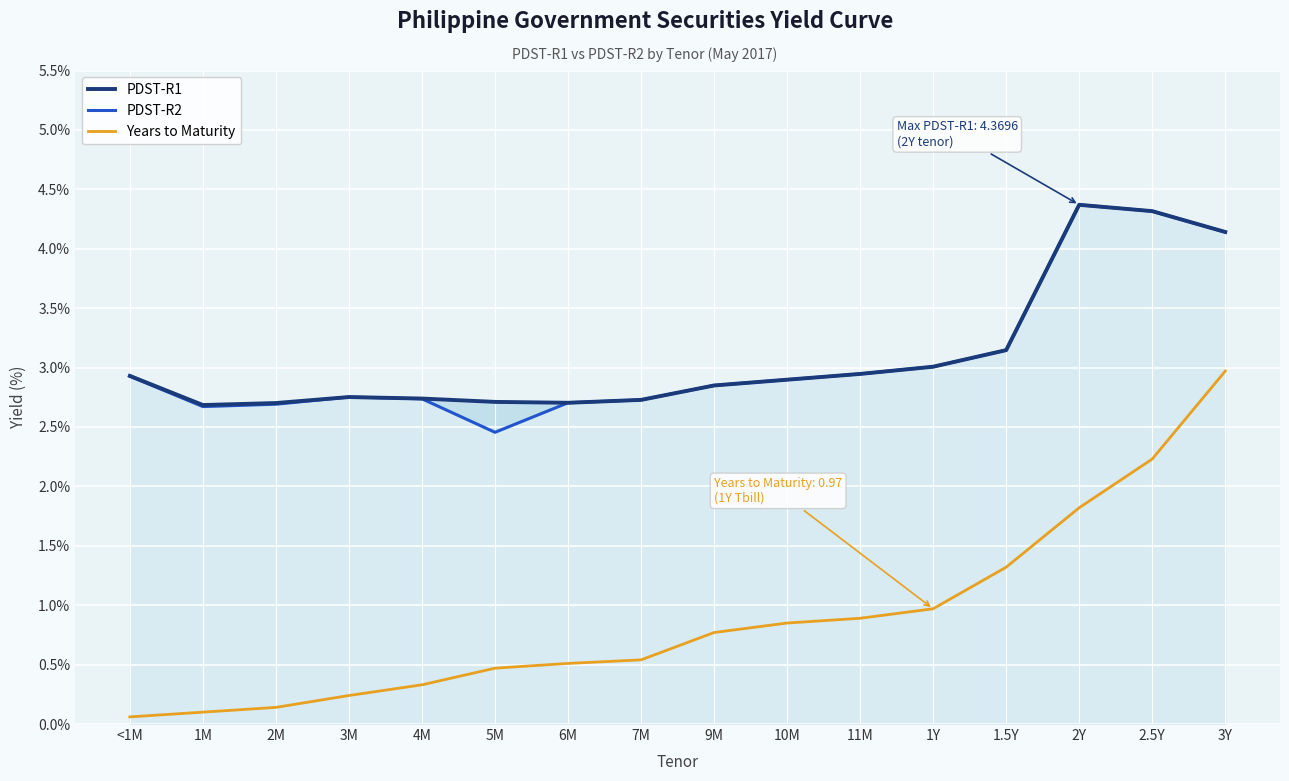

Which category has the highest value across all series?

2Y